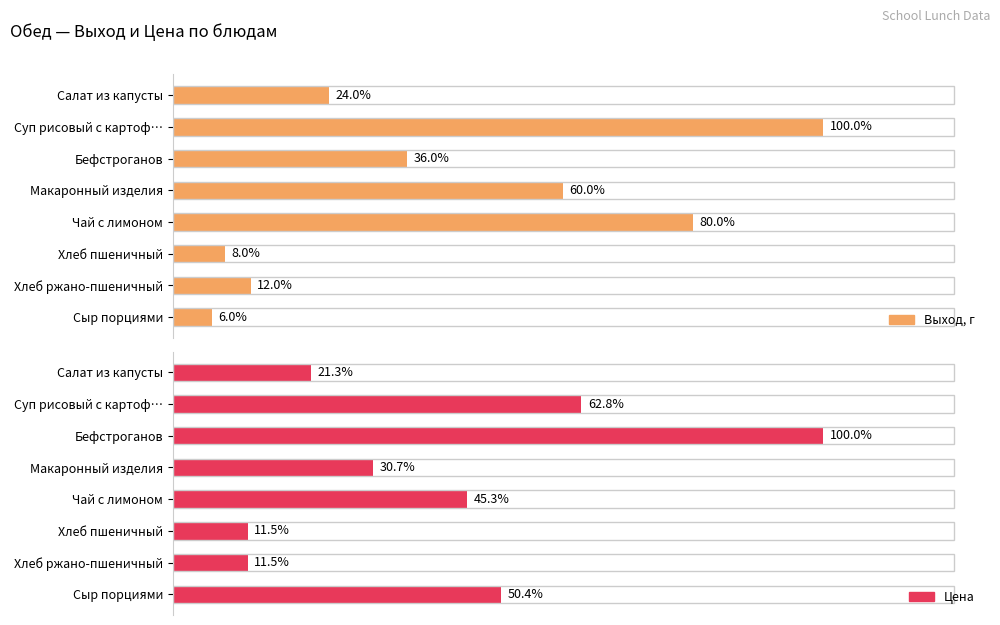

List the labels in order of Цена value, smallest first.

Хлеб пшеничный, Хлеб ржано-пшеничный, Салат из капусты, Макаронный изделия, Чай с лимоном, Сыр порциями, Суп рисовый с картоф…, Бефстроганов